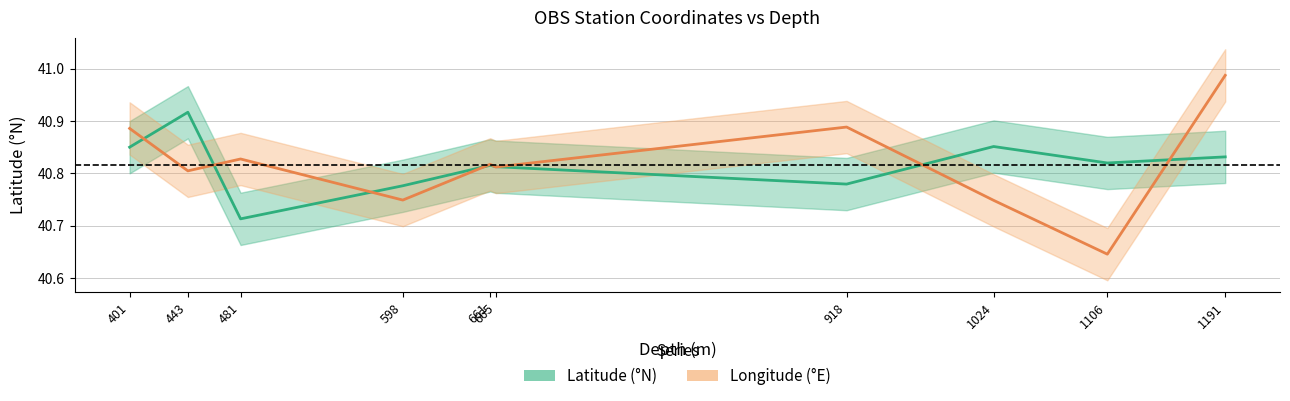

Rank the categories by Longitude (°E) [shifted] value from highest to lowest.

1191, 918, 401, 481, 661, 665, 443, 598, 1024, 1106